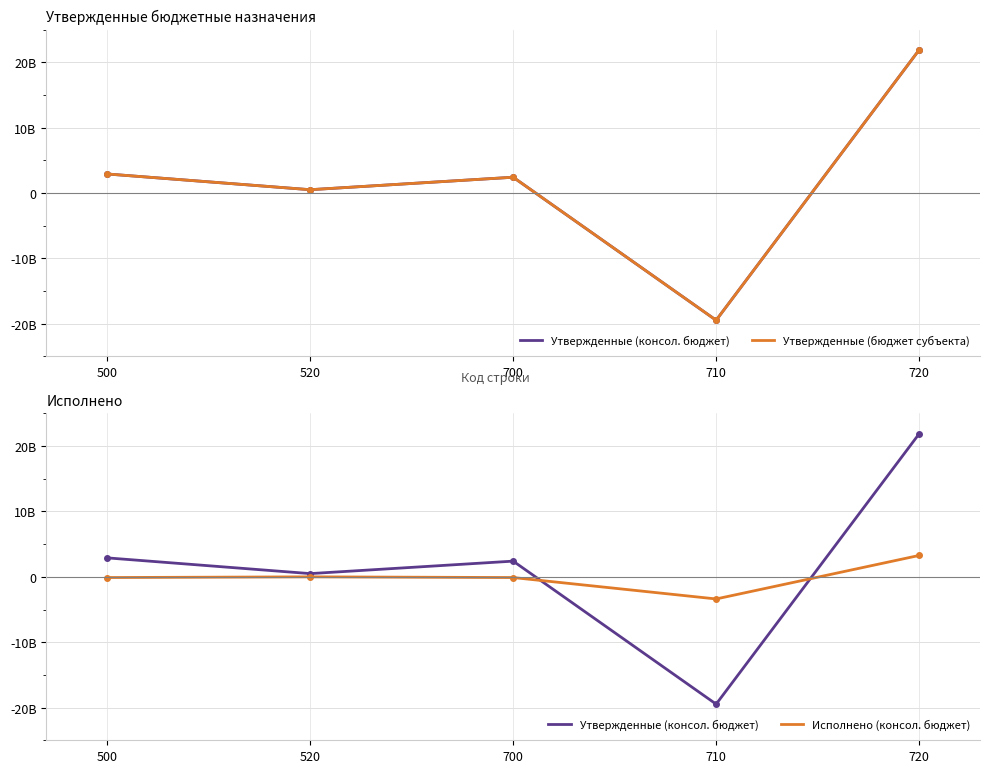

Where does the Исполнено (консол. бюджет) series first go above -105284880?

520